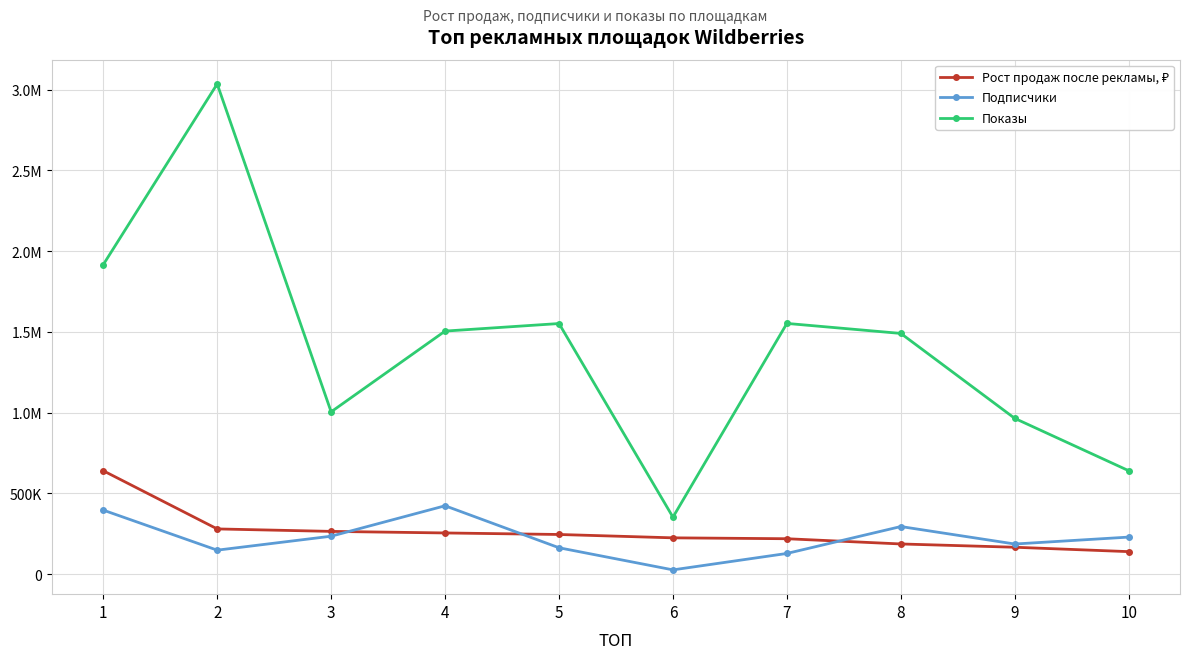

Where is Подписчики nearest to the value 224648?

10